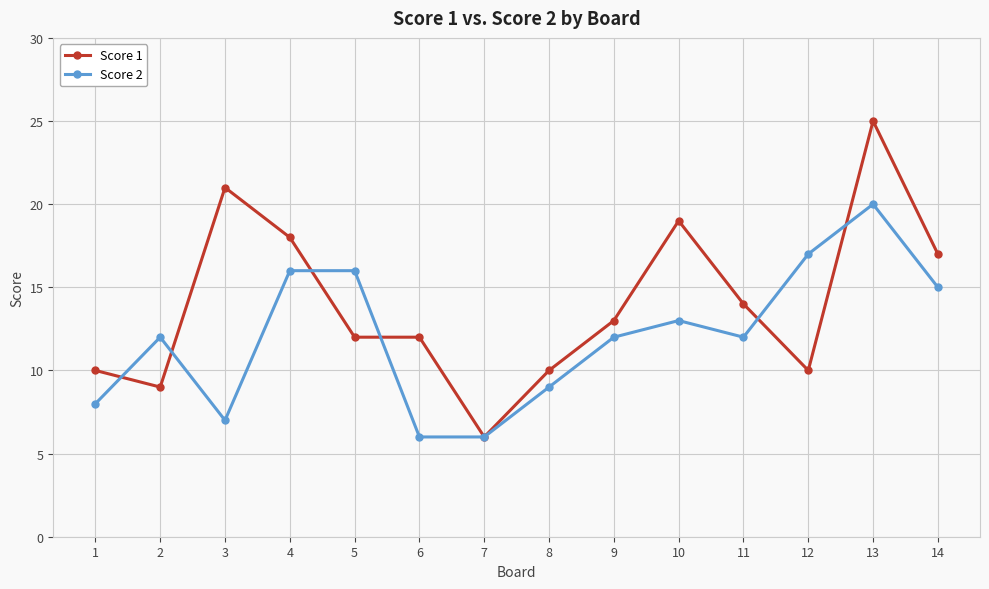

True or false: Score 1 has a value of 13 at 9.

True